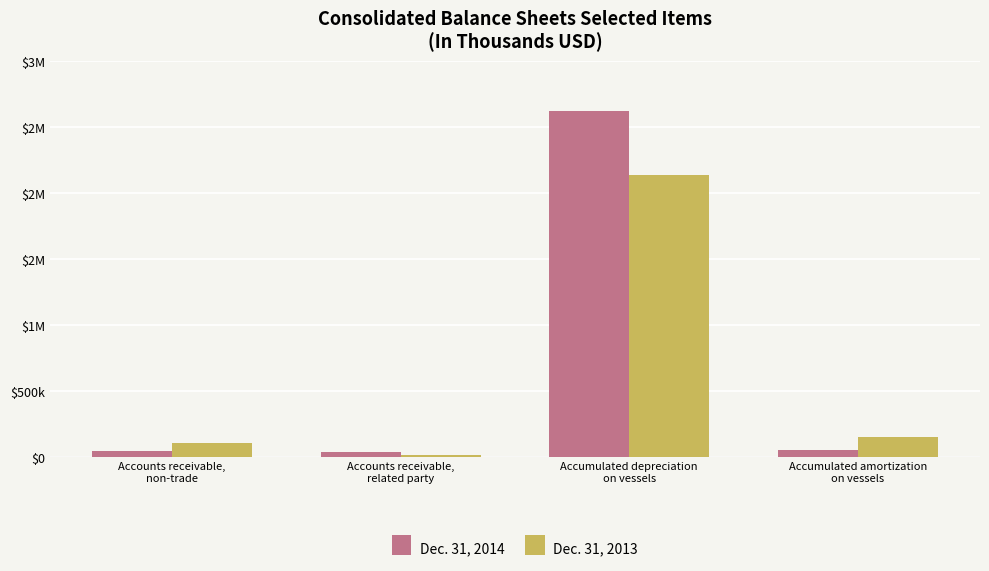

What are all the series names shown in the legend?

Dec. 31, 2014, Dec. 31, 2013